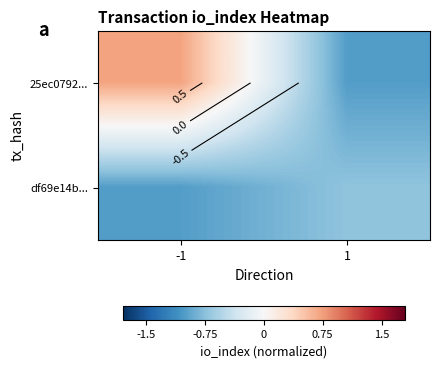

What is the difference between the df69e14b... values at 1 and -1?

0.3